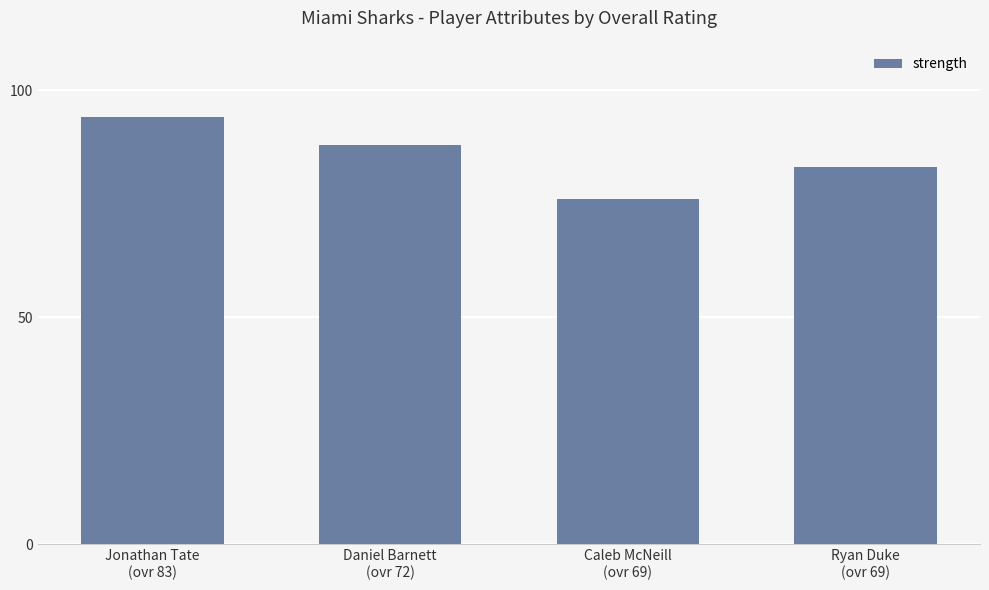

Rank the categories by value from lowest to highest.

Caleb McNeill
(ovr 69), Ryan Duke
(ovr 69), Daniel Barnett
(ovr 72), Jonathan Tate
(ovr 83)